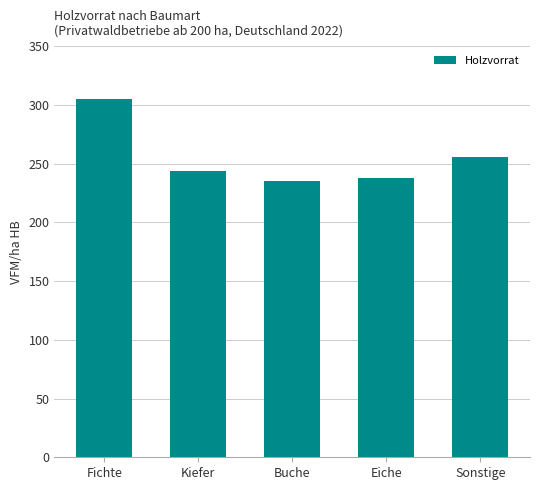

Approximately how many times larger is the value at Buche compared to Eiche?

1.0